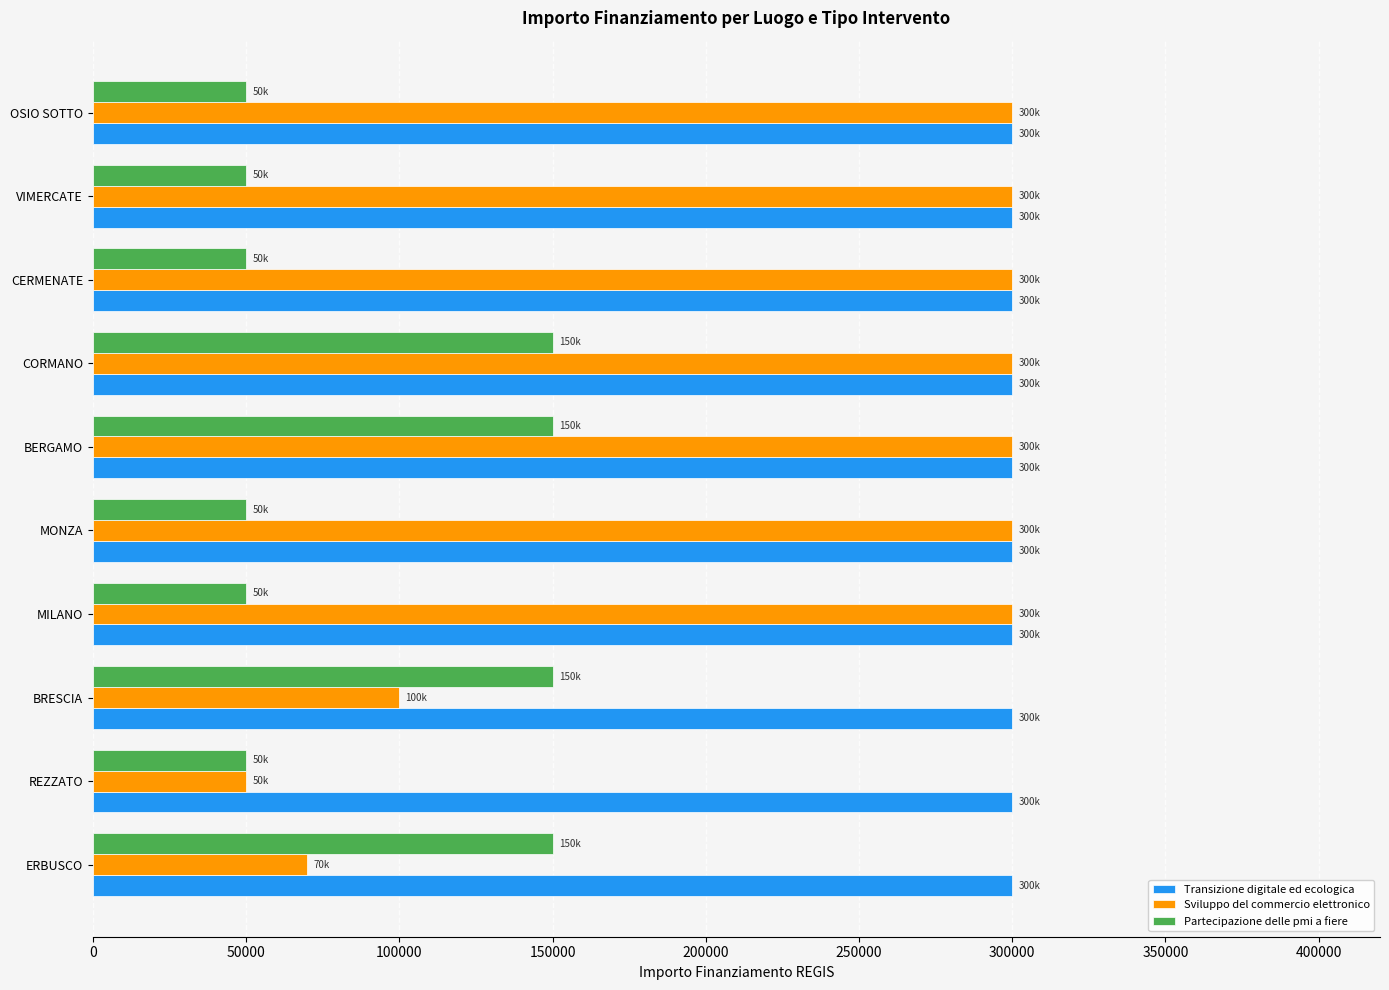

List the series in order of their overall mean, highest first.

Transizione digitale ed ecologica, Sviluppo del commercio elettronico, Partecipazione delle pmi a fiere